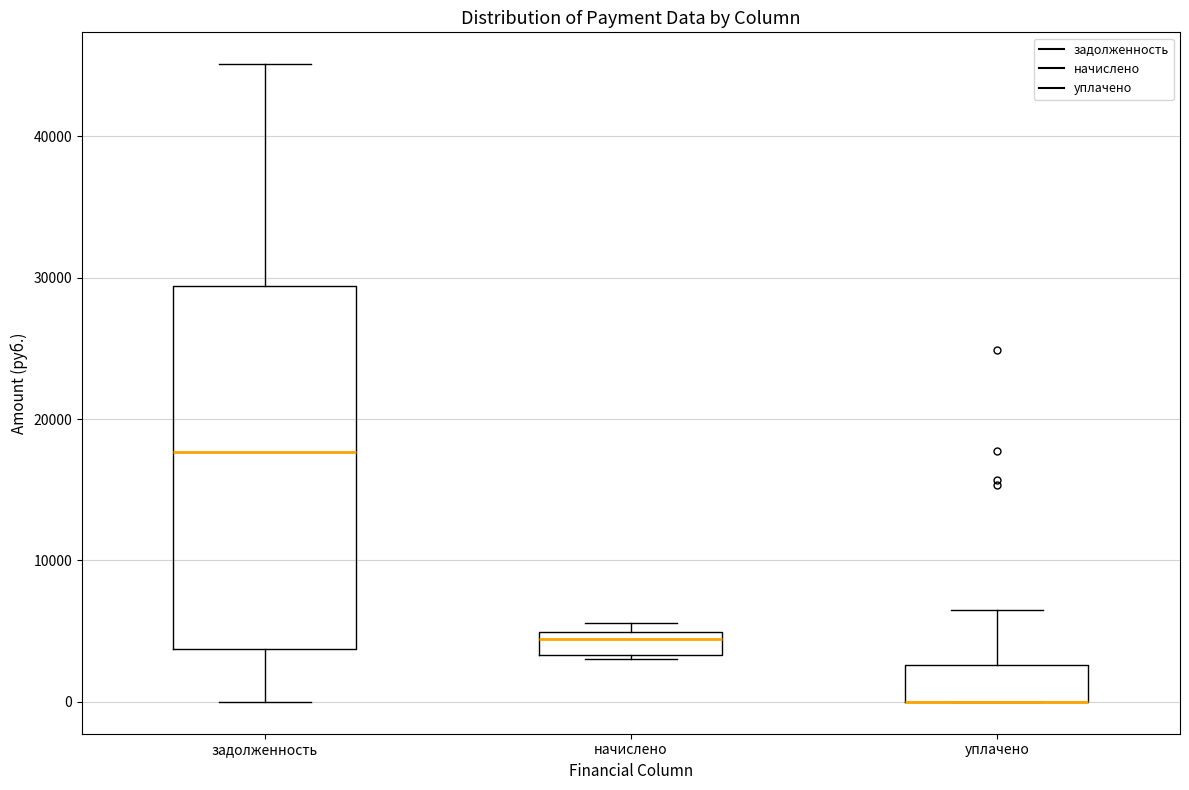

Where is the upper edge of the box for начислено on the y-axis? The values are not printed on the chart, so give them approximately, as read against the axis.

5000